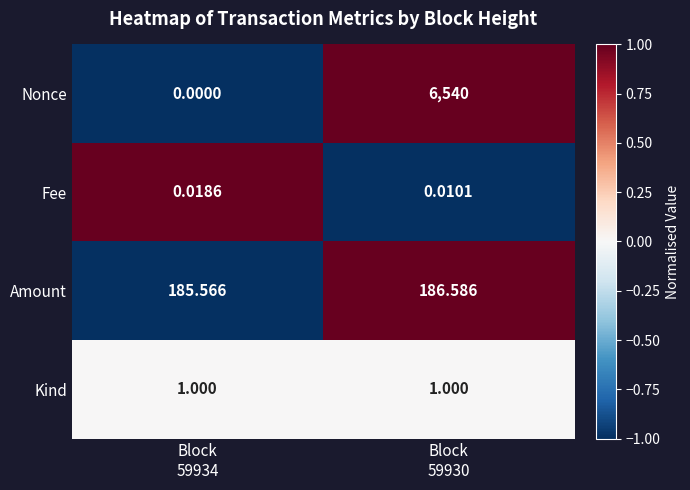

Rank the series at Block
59934 from highest to lowest value.

Amount, Kind, Fee, Nonce